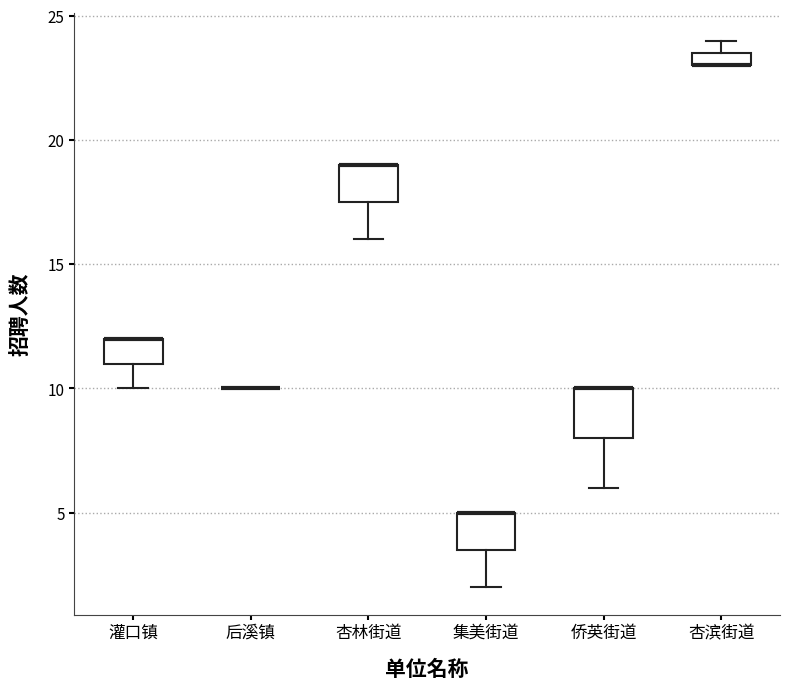

Comparing the boxes themselves (not the whiskers), which one is the tallest?

侨英街道